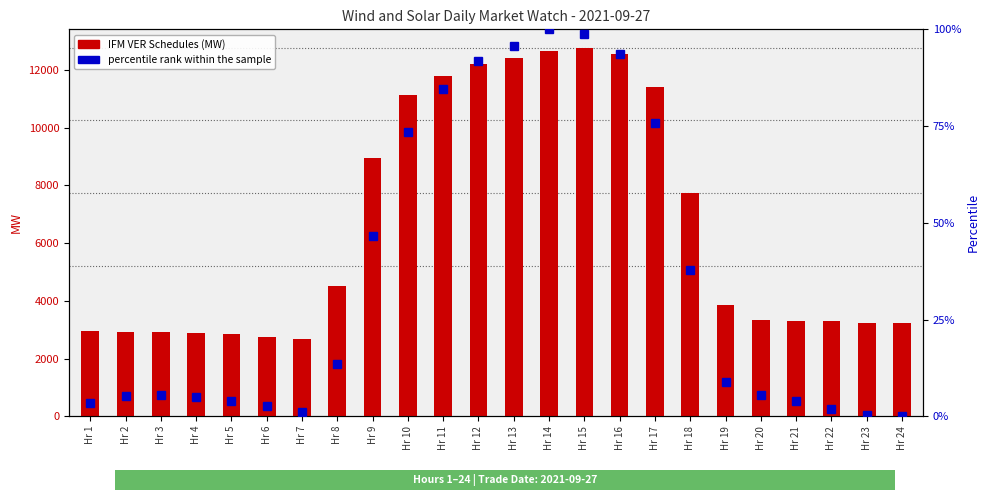

Where is percentile rank within the sample nearest to the value 50?

Hr 9